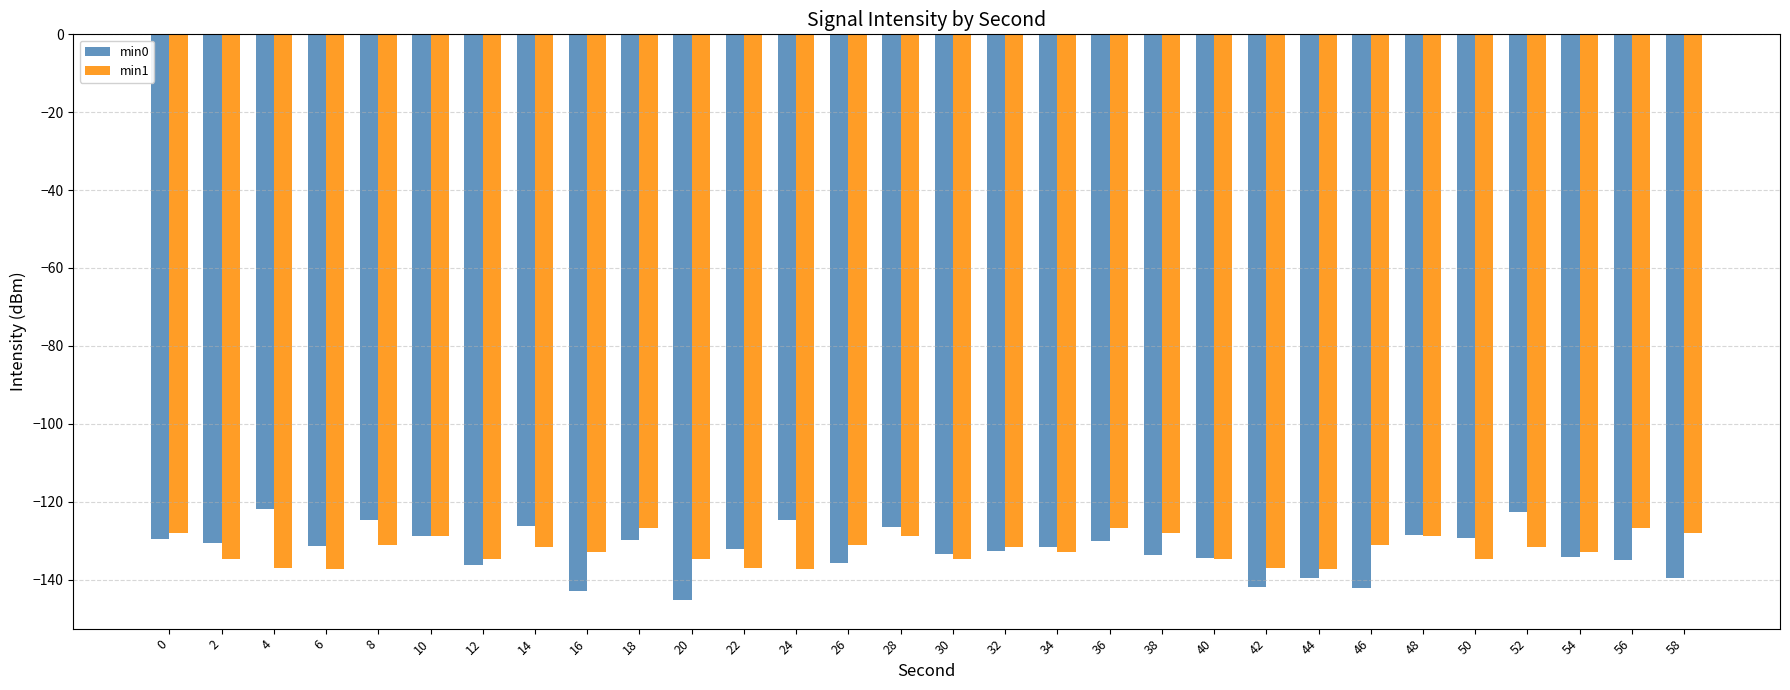

What is the difference between the min1 values at 34 and 18?

6.0